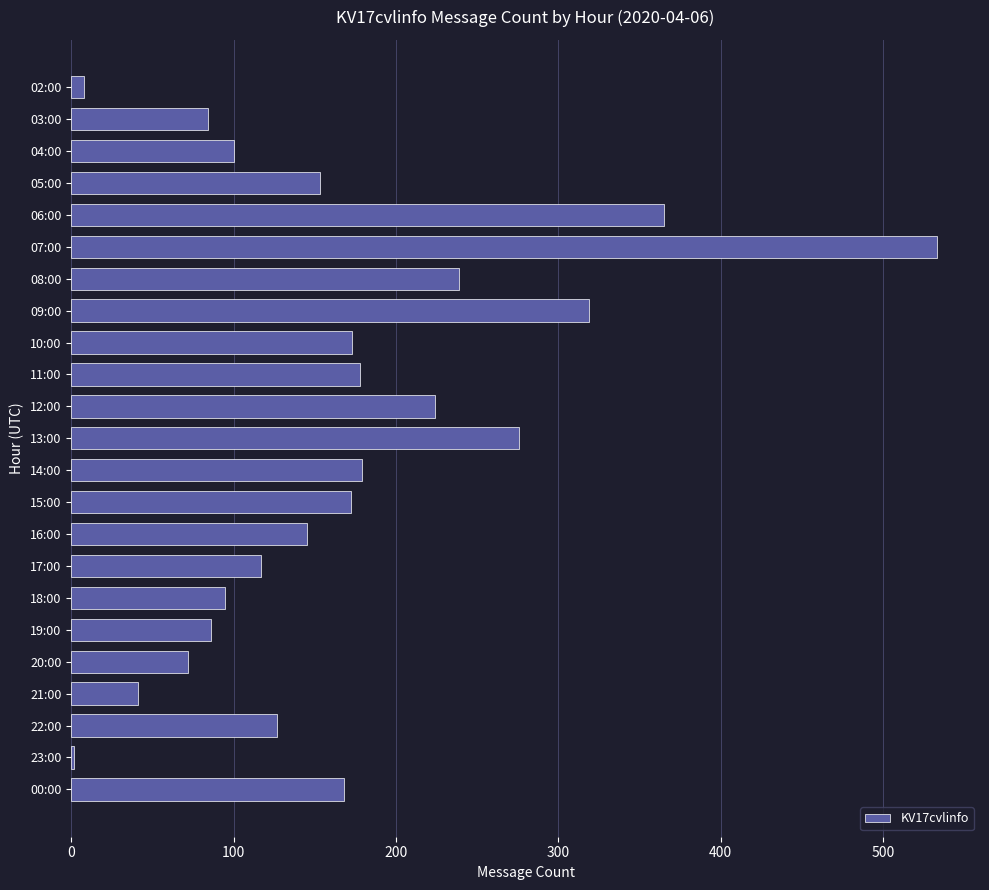

Are the bars grouped side by side (vs. stacked)?

No